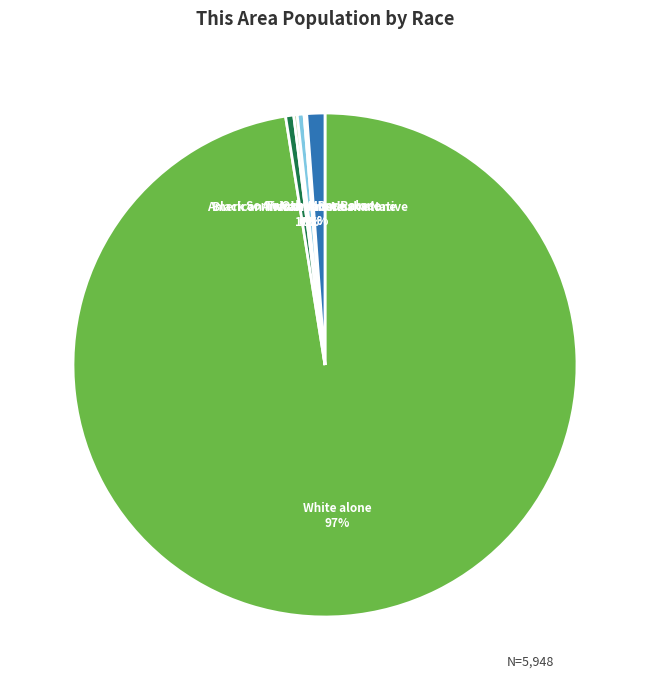

To the nearest percent, what is the average slice percentage?

17%